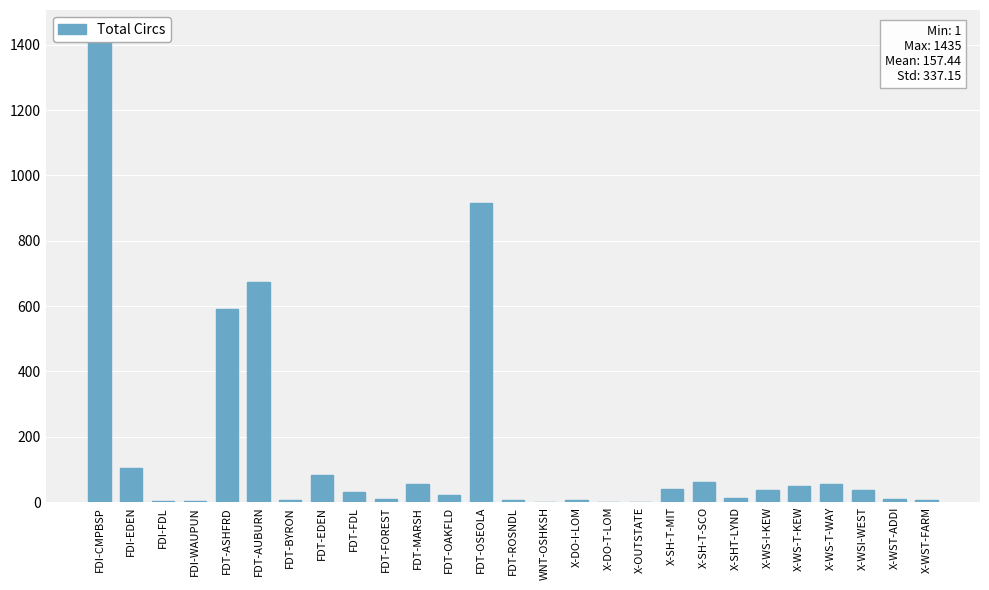

What is the difference between the values at FDT-FDL and FDT-ASHFRD?

558